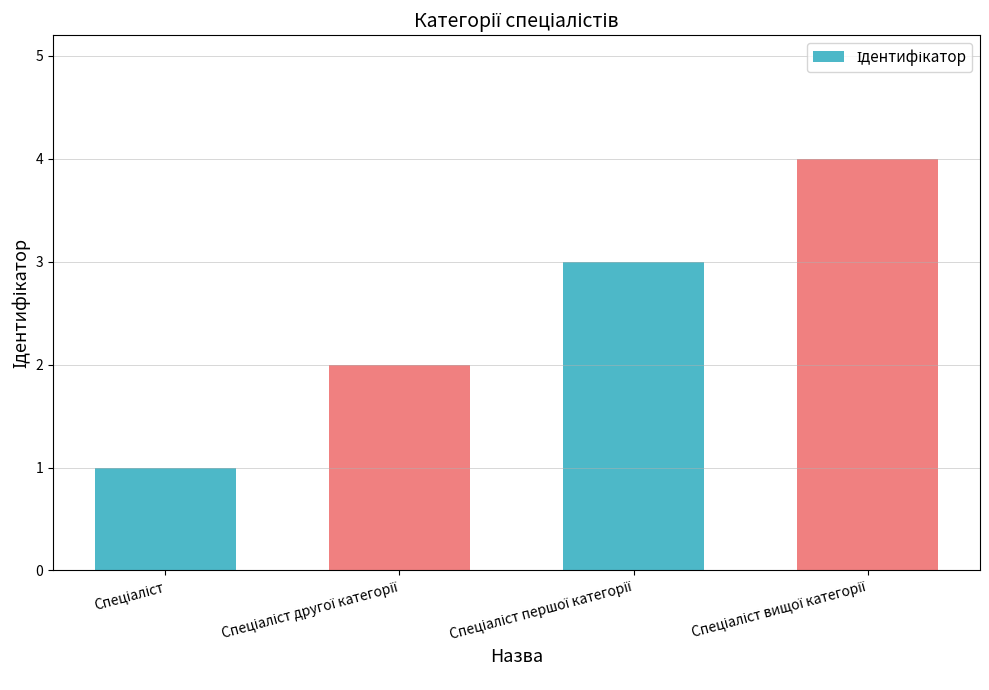

How many distinct data groups are displayed?

1